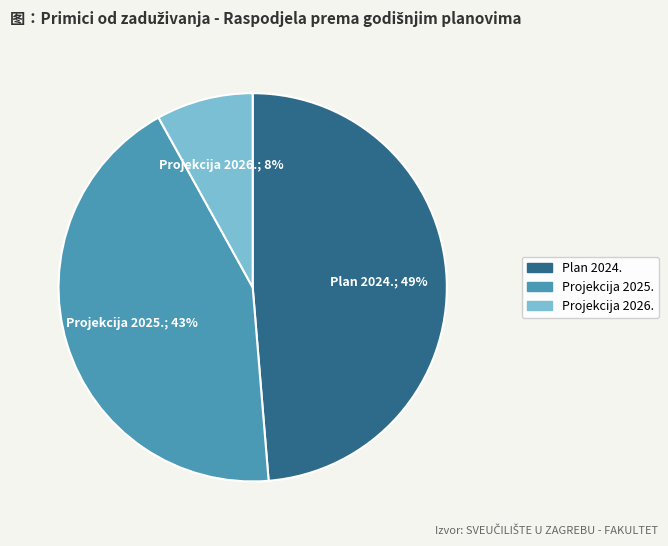

Does any single category account for the majority?

No